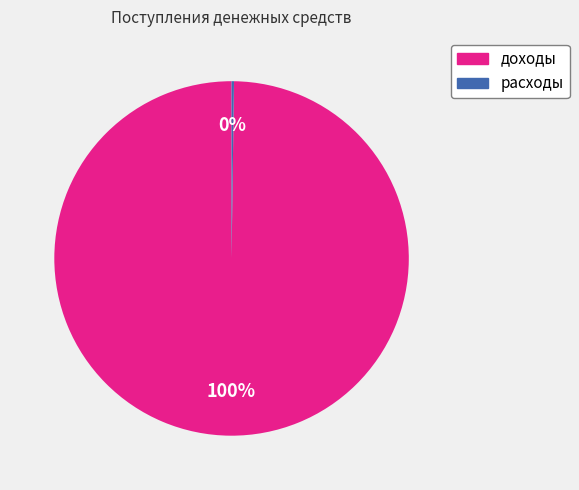

True or false: доходы accounts for 100% of the total.

True